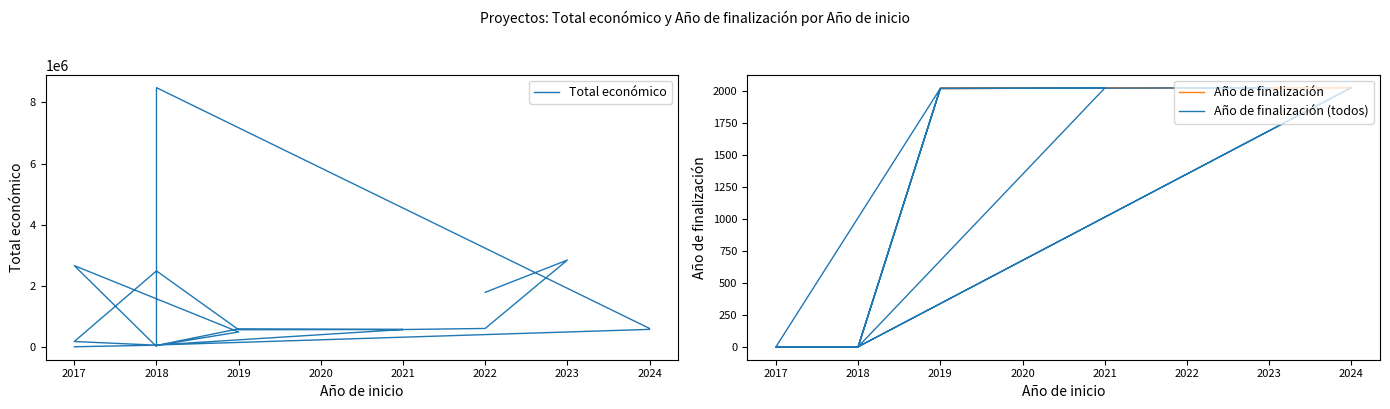

What is the sum of all Total económico values?

30297908